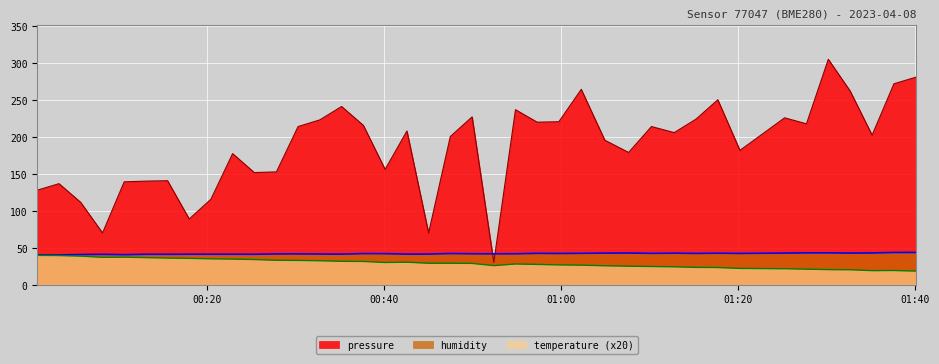

What is the difference between the maximum and minimum values in the humidity series?

3.4